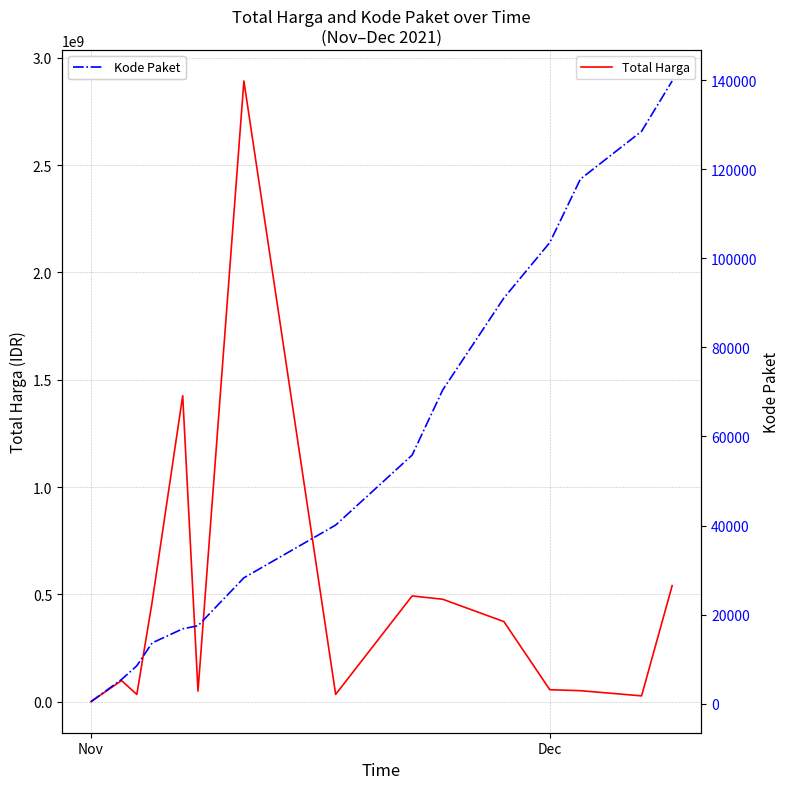

How many lines are shown in the chart?

2